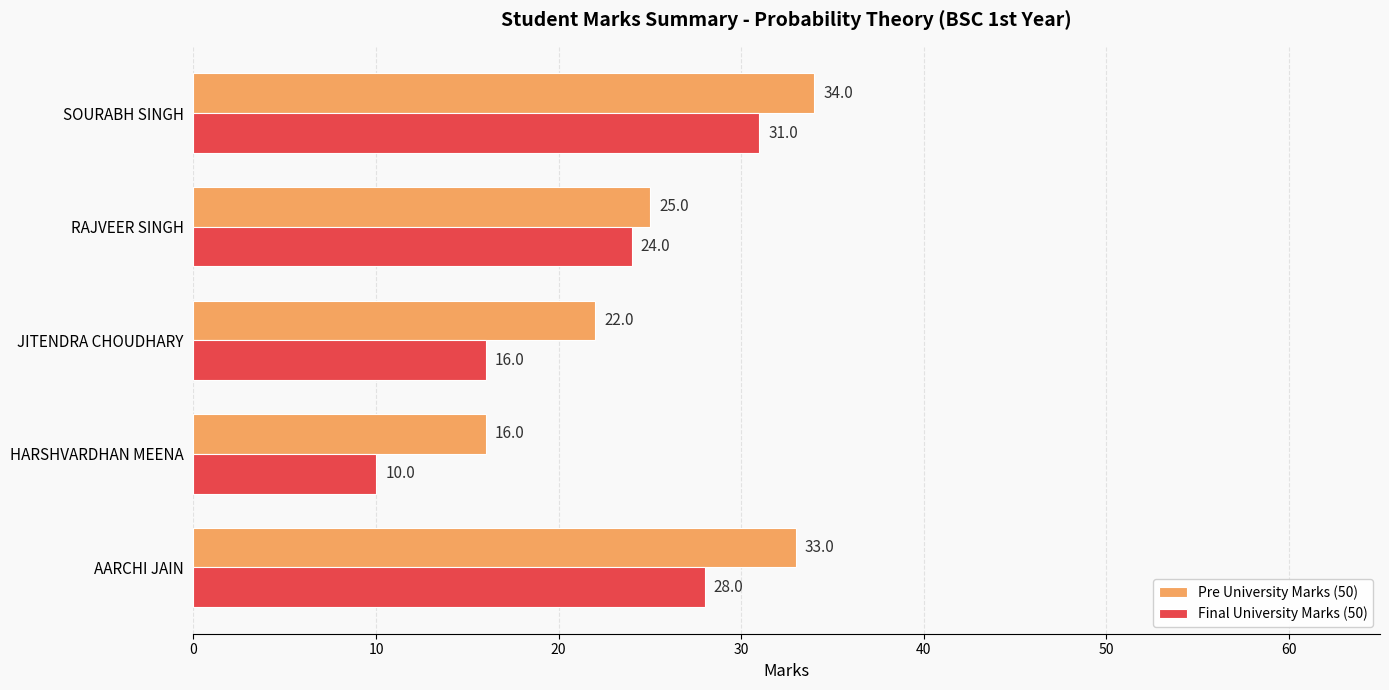

What is the sum of all Final University Marks (50) values?

109